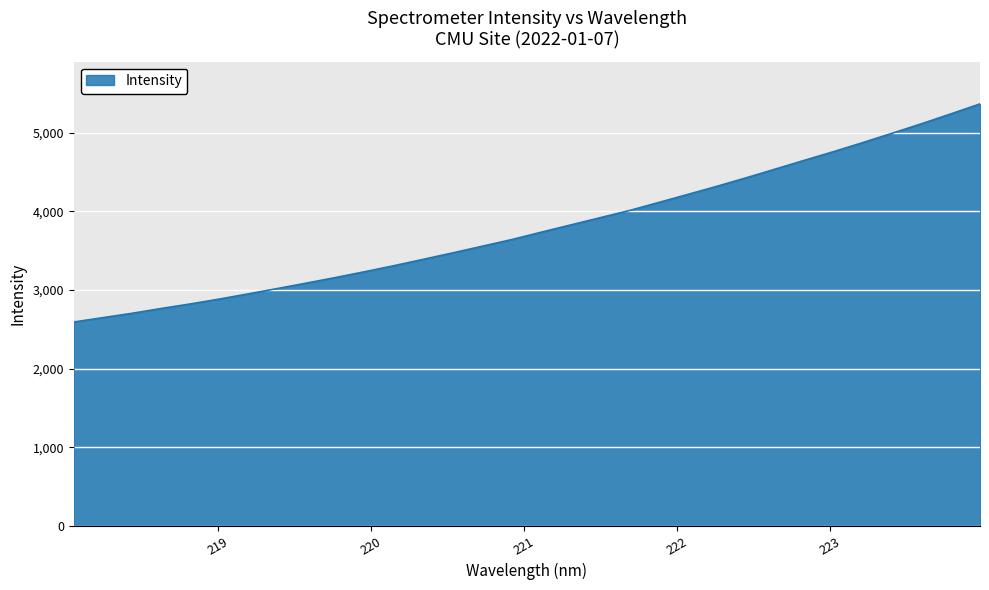

What is the difference between the maximum and minimum values?

2775.3